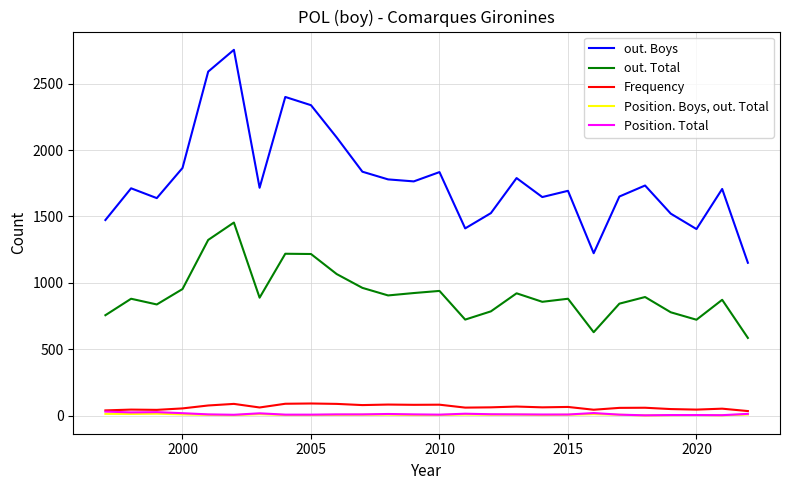

Is this an area chart (filled region under the line)?

No